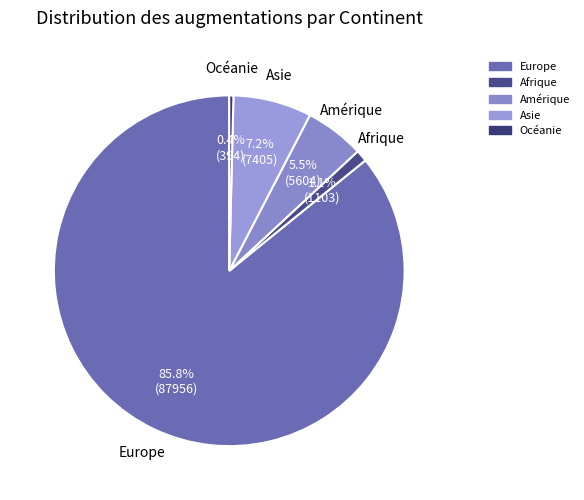

How many segments does this pie chart have?

5